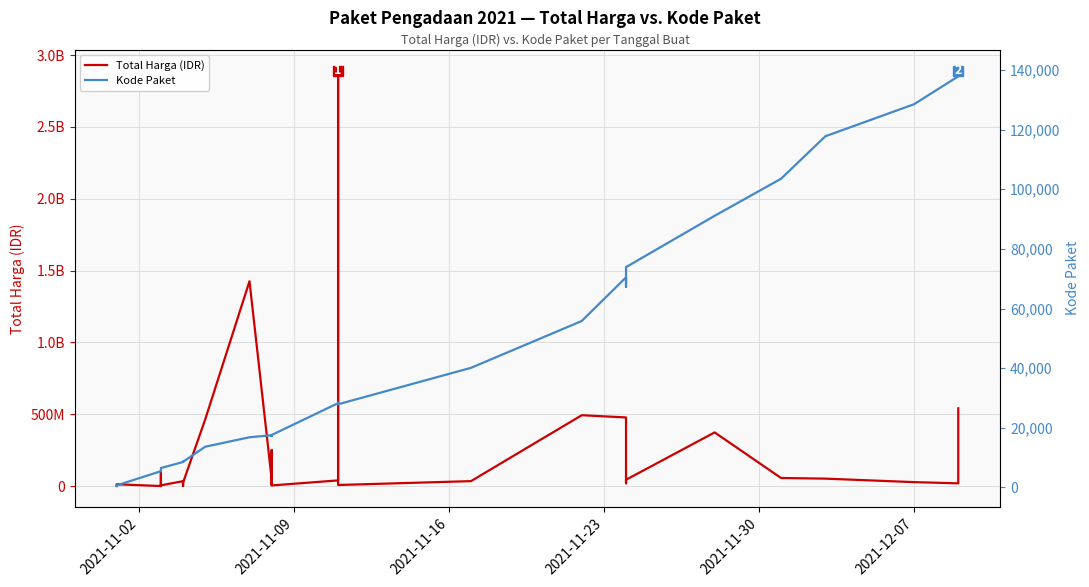

How many values in the Kode Paket series are below 17272?

17